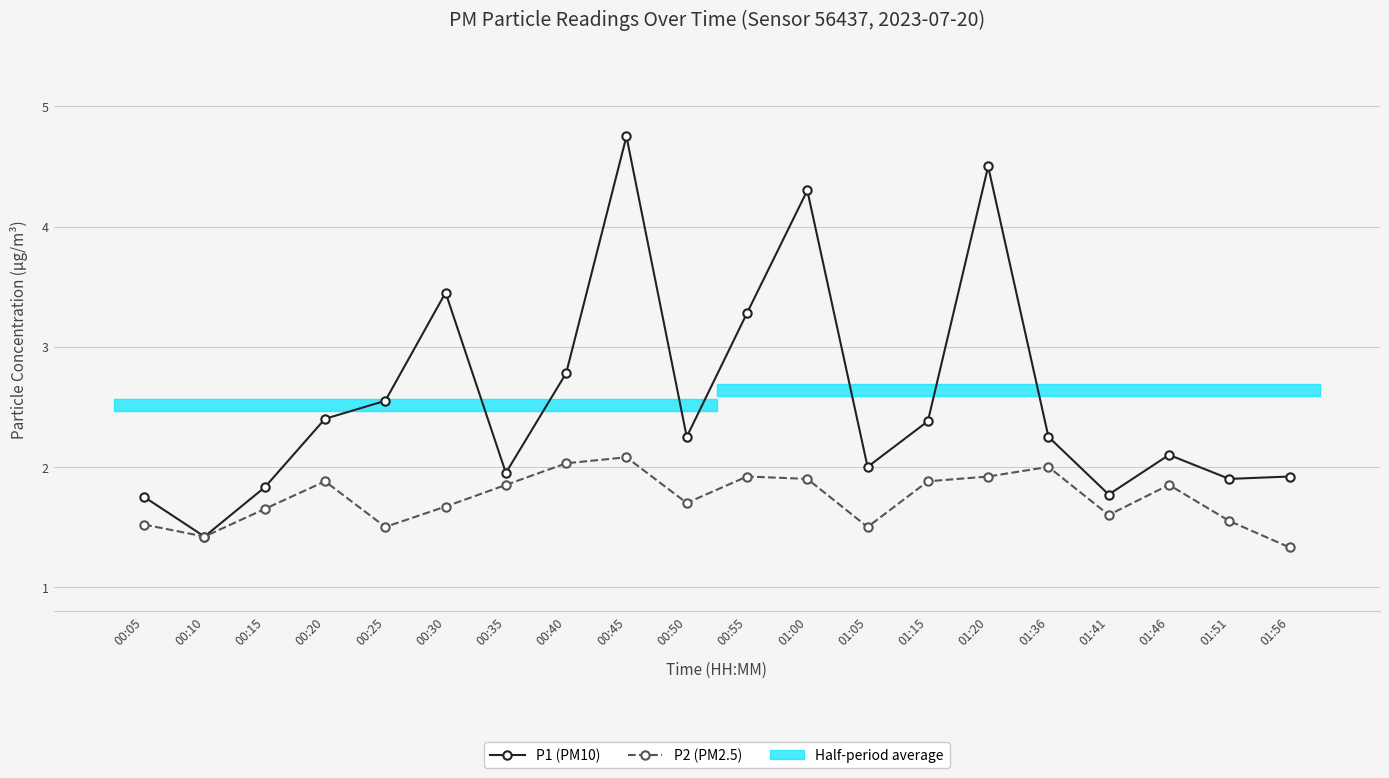

What is the label of the 9th point from the left?

00:45